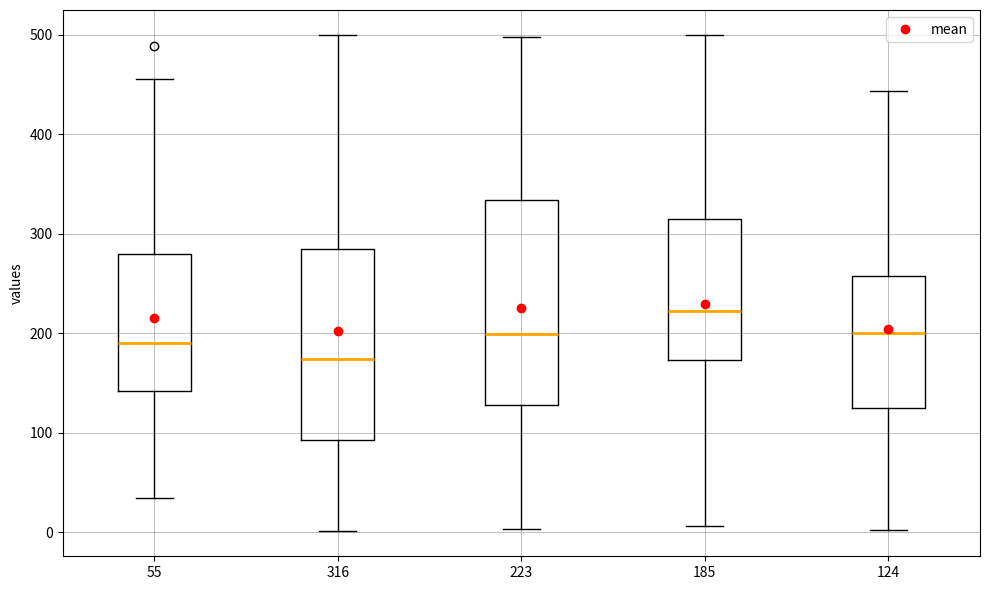

Where is the upper edge of the box at x = 316 on the y-axis? The values are not printed on the chart, so give them approximately, as read against the axis.

280